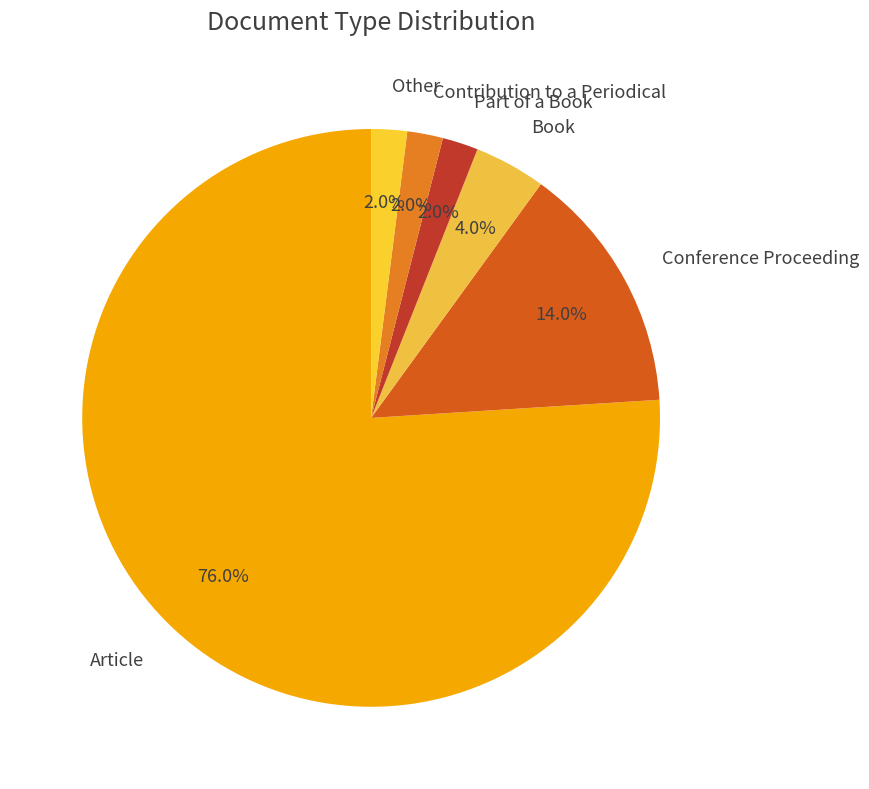

What percentage is NOT represented by Part of a Book?

98.0%